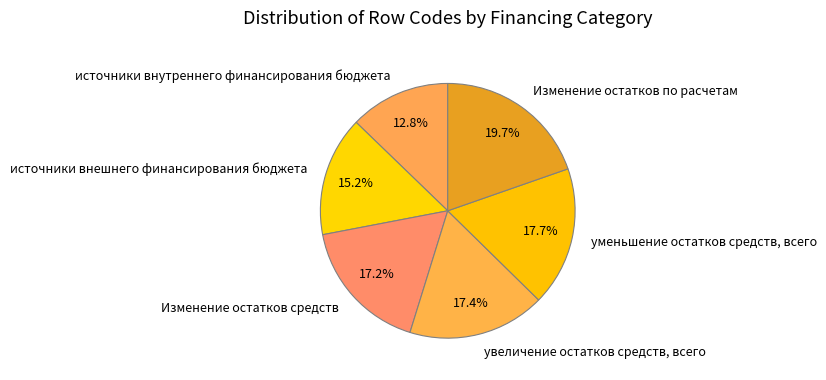

To the nearest percent, what is the difference between the источники внешнего финансирования бюджета and Изменение остатков средств slice percentages?

2%